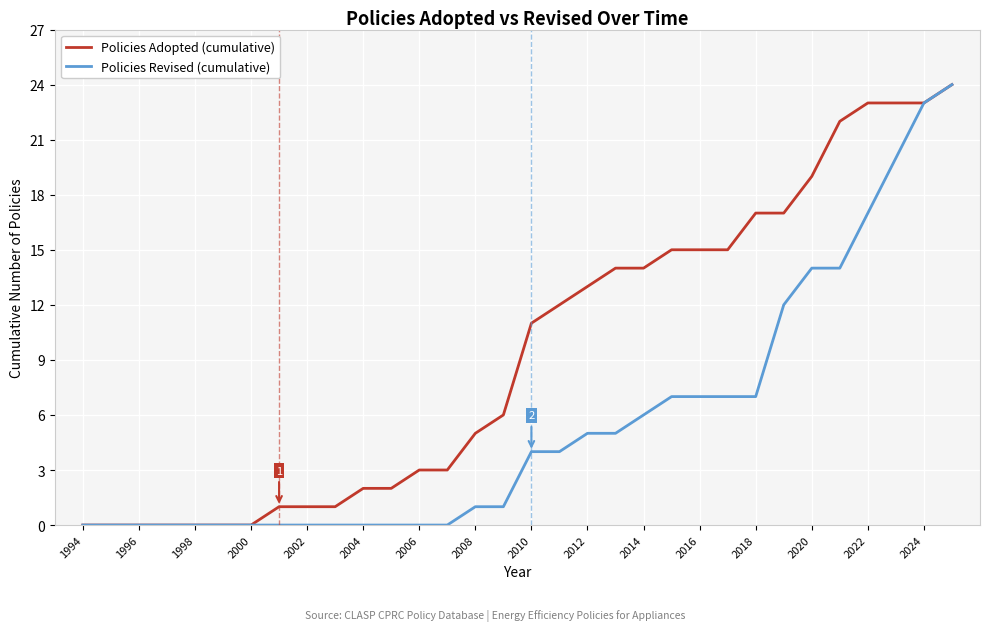

What is the maximum value for Policies Revised (cumulative)?

24